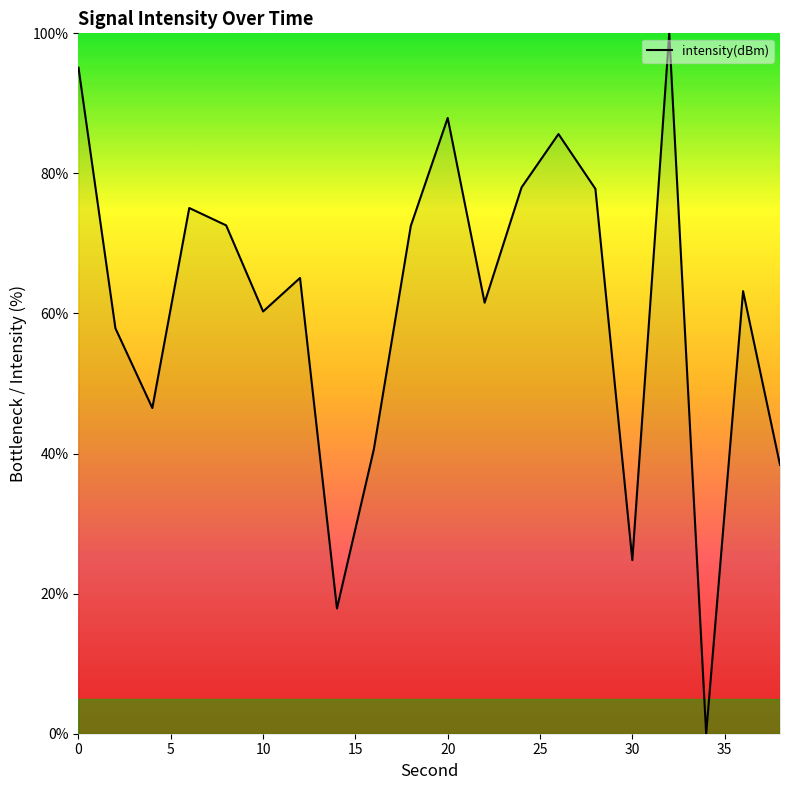

What is the maximum value shown in the chart?

100.0